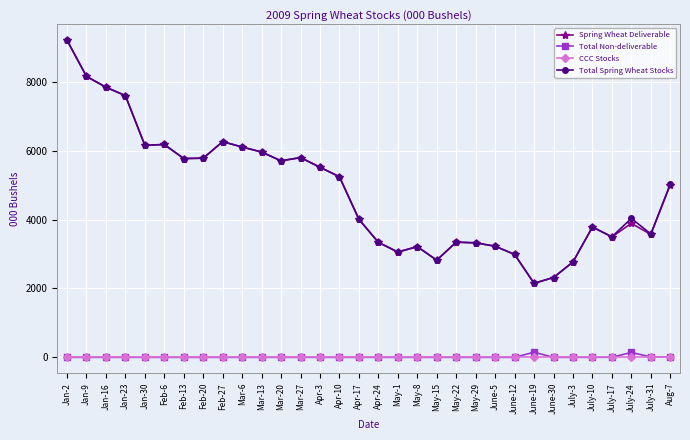

True or false: Spring Wheat Deliverable and Total Non-deliverable cross at least once.

False